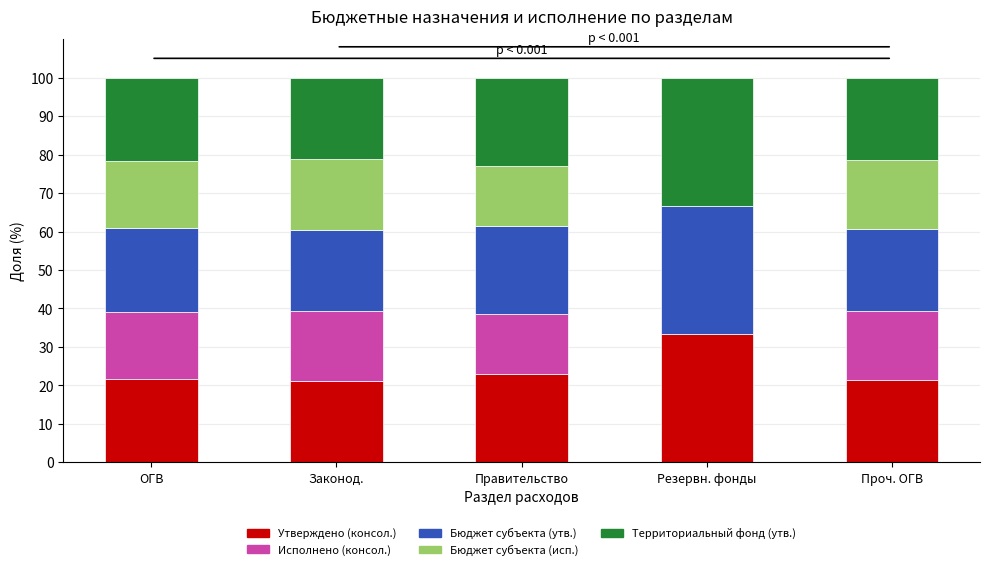

Does the chart contain stacked bars?

Yes